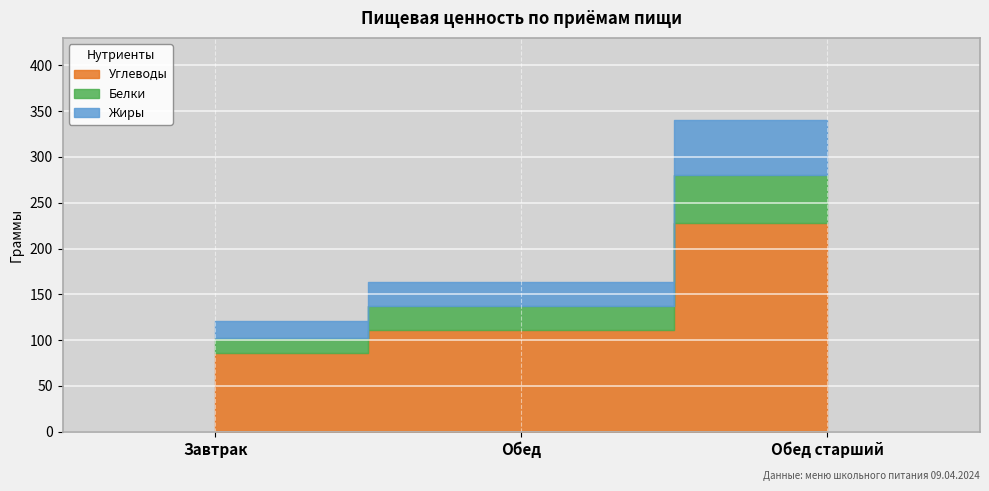

What position from the left is Завтрак?

1